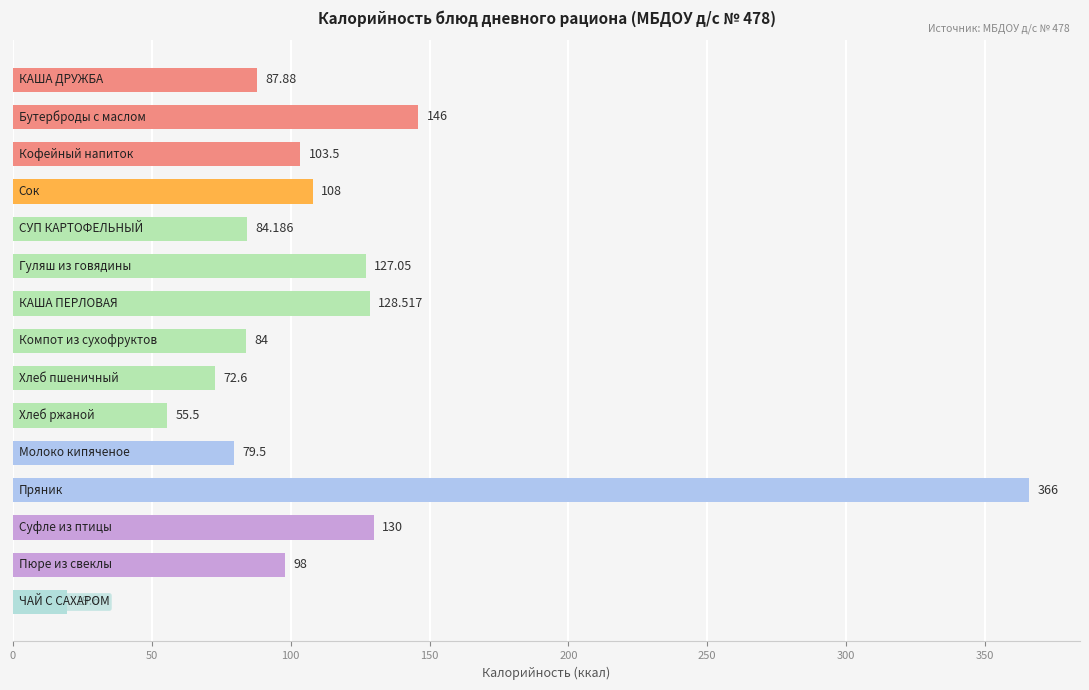

What is the average value?

112.7